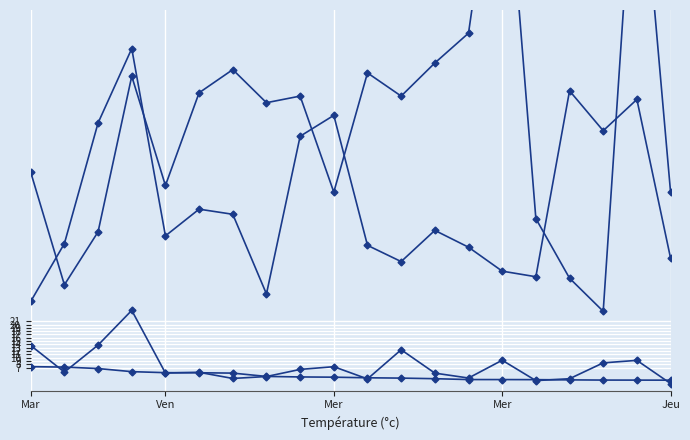

The SJR series shows 0.9 at Jeu. True or false?

False